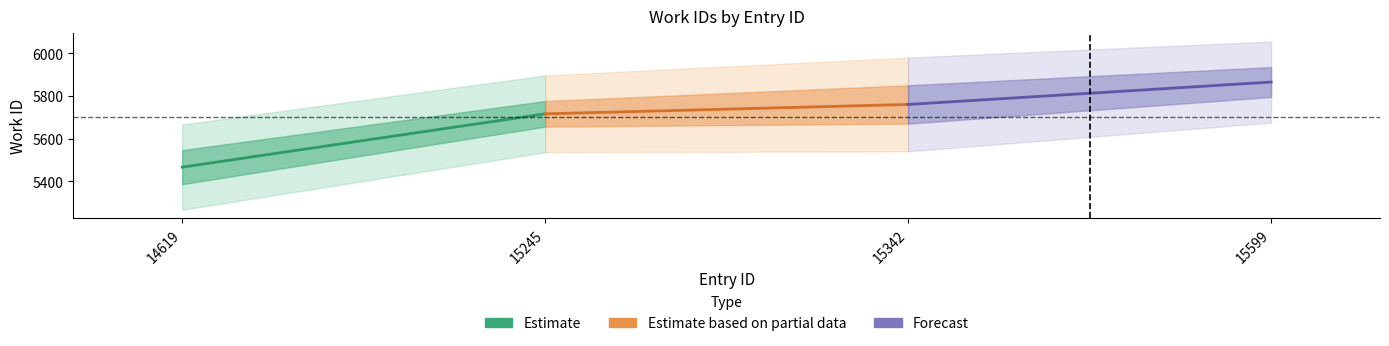

Rank the series by their maximum value, from lowest to highest.

Estimate, Estimate based on partial data, Forecast